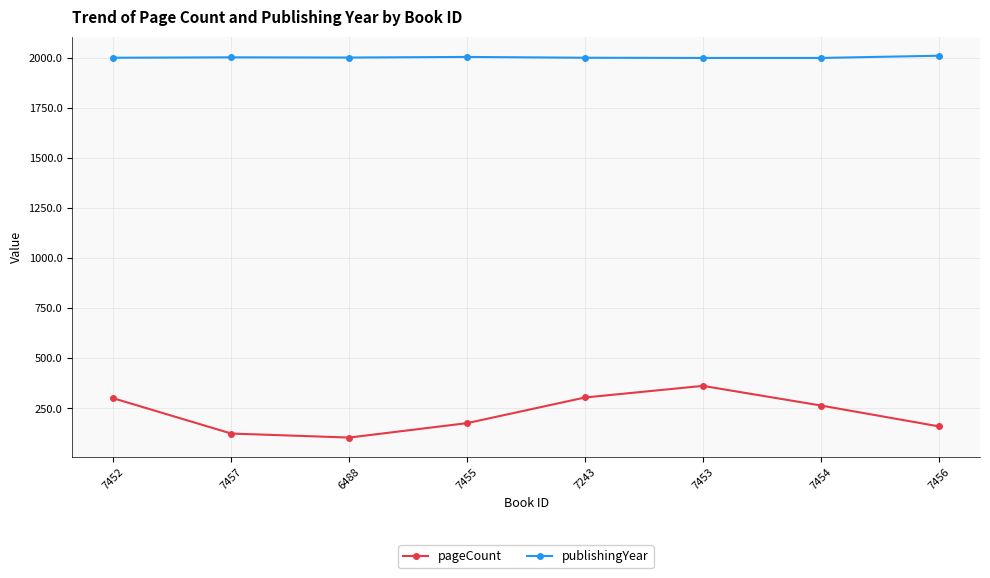

At which category is the sum across all series the highest?

7453